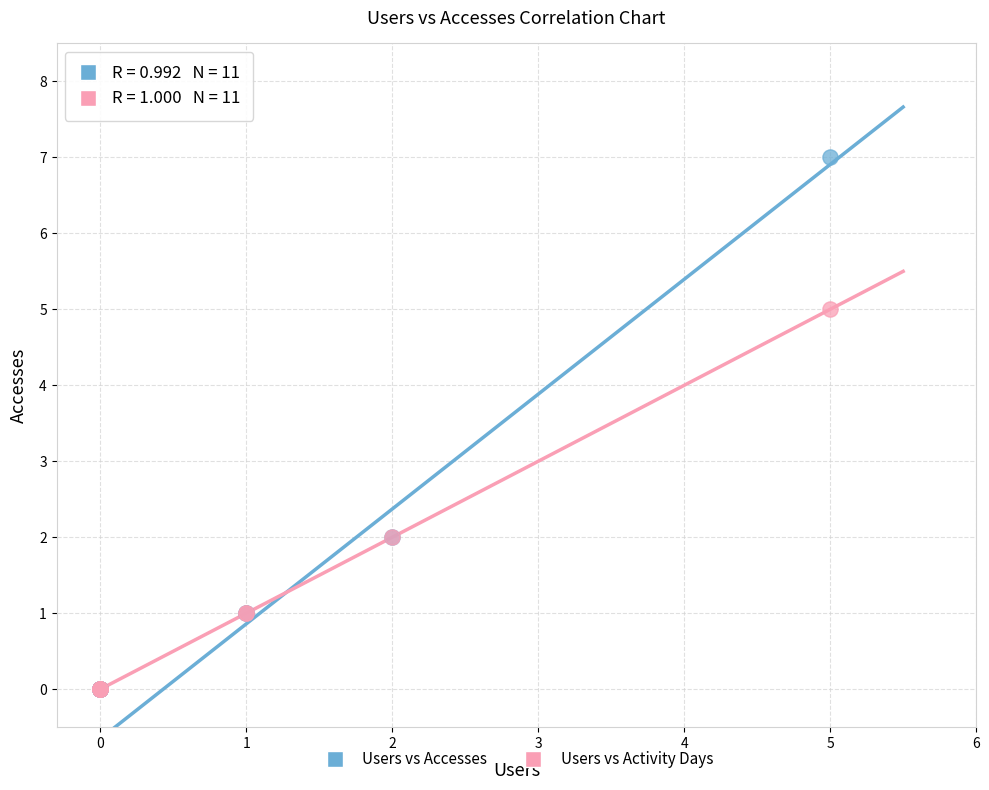

Which series has the largest Y range (max minus min)?

Users vs Accesses